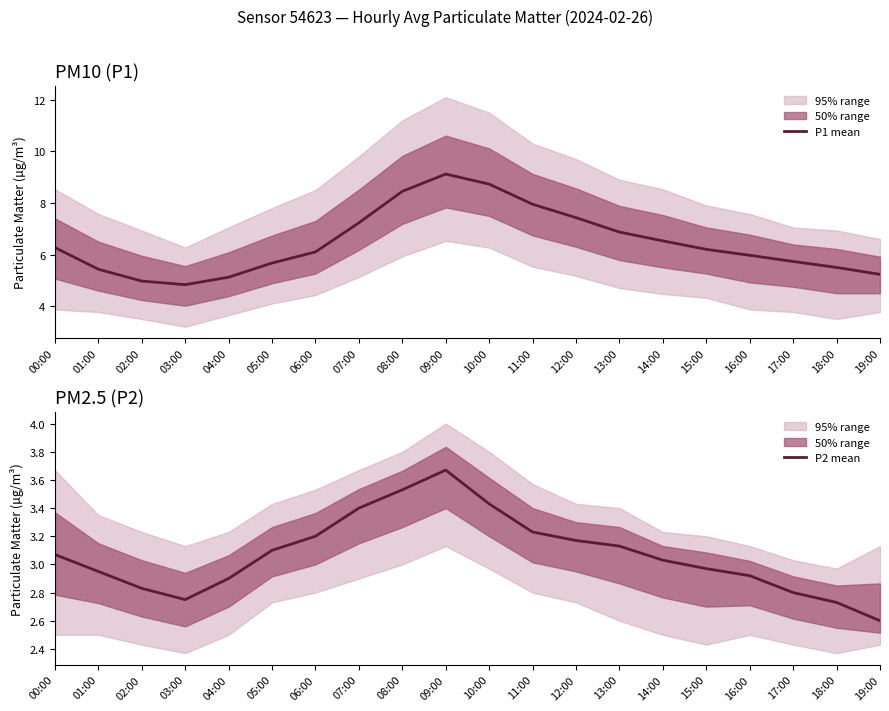

Between 03:00 and 12:00, which series saw the biggest shift?

P1 mean